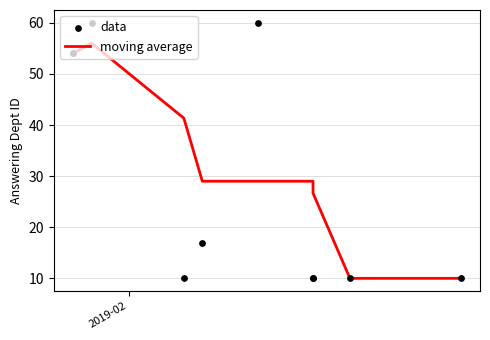

What are all the series names shown in the legend?

moving average, data